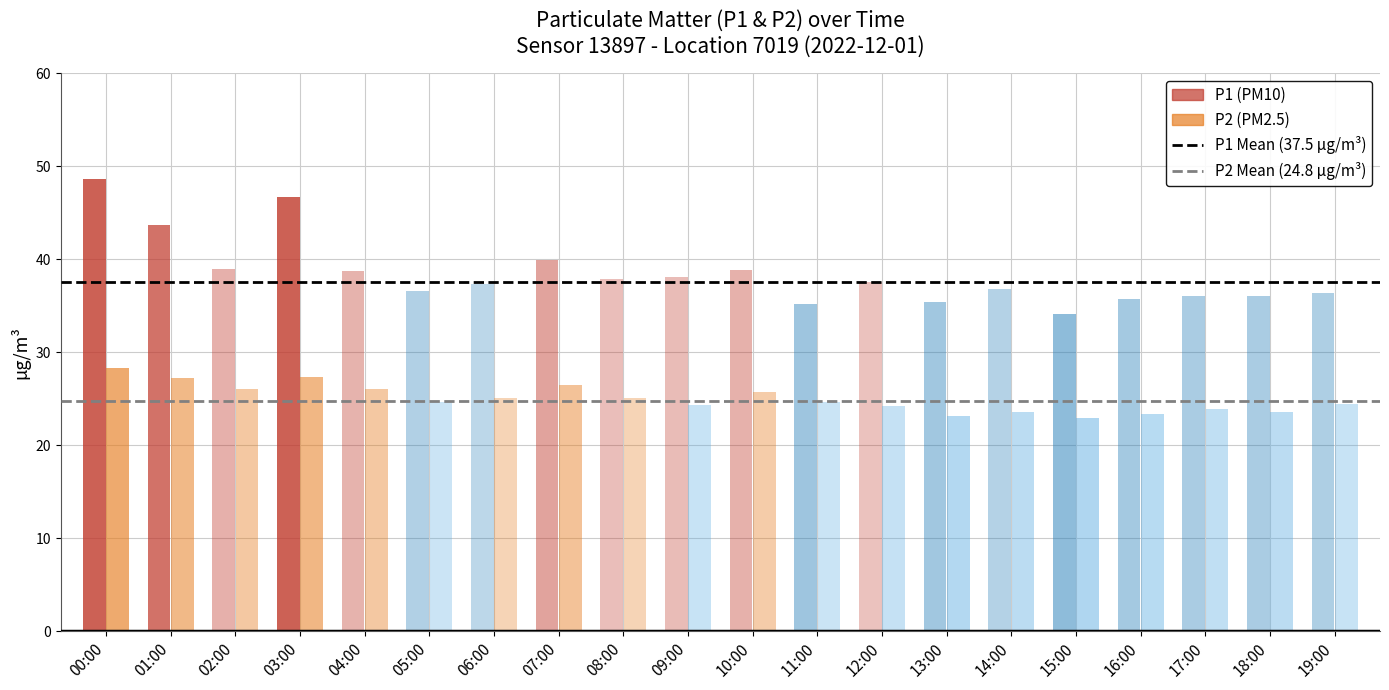

The P2 Mean (24.8 µg/m³) series shows 24.8 at 01:00. True or false?

True